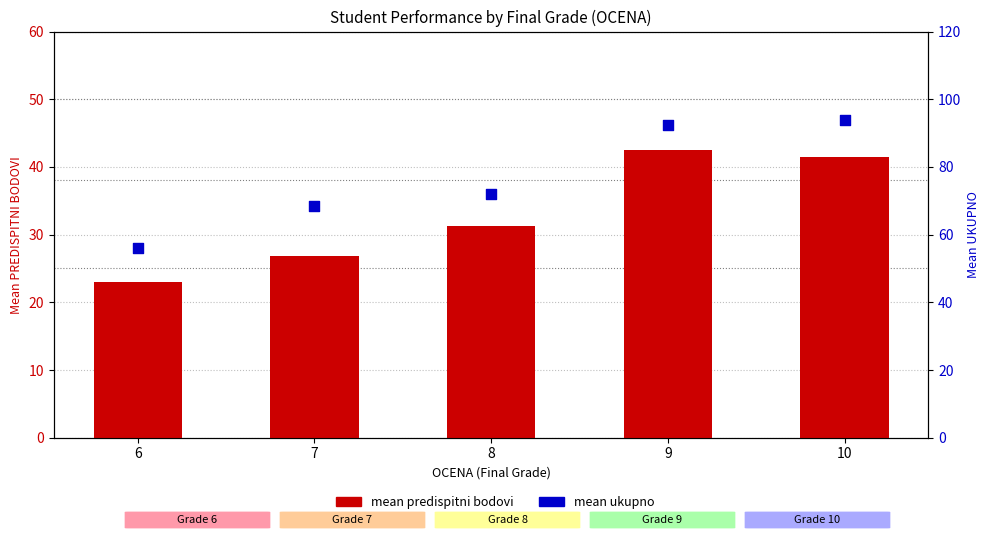

Which series has the largest Y range (max minus min)?

mean UKUPNO